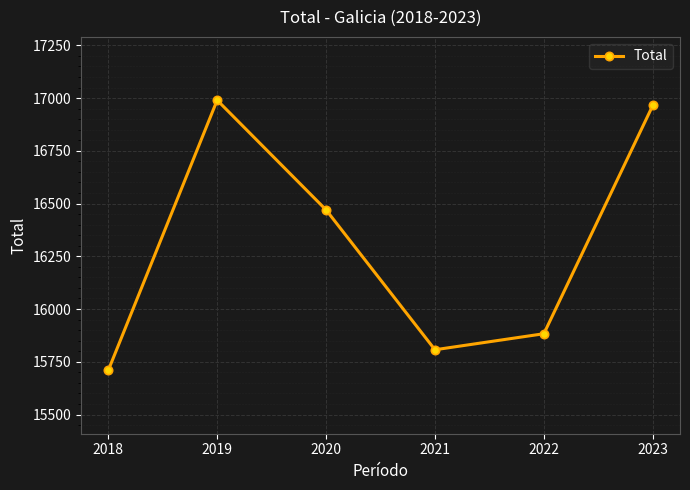

List the labels in order of value, smallest first.

2018, 2021, 2022, 2020, 2023, 2019